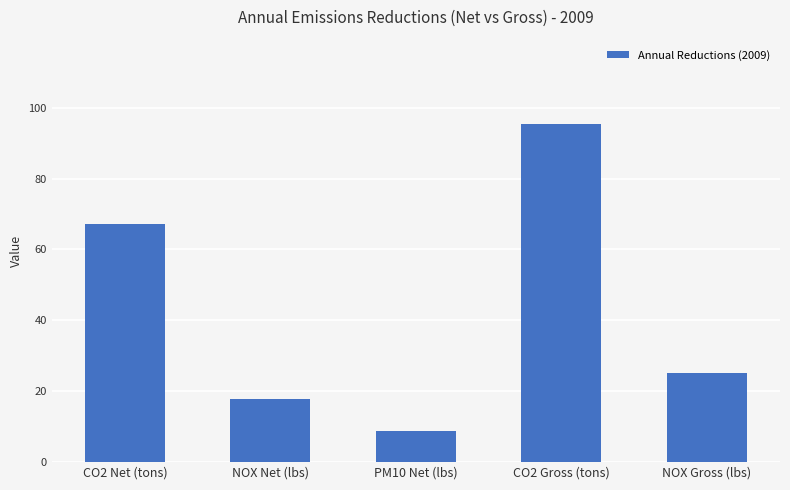

Rank the categories by value from highest to lowest.

CO2 Gross (tons), CO2 Net (tons), NOX Gross (lbs), NOX Net (lbs), PM10 Net (lbs)